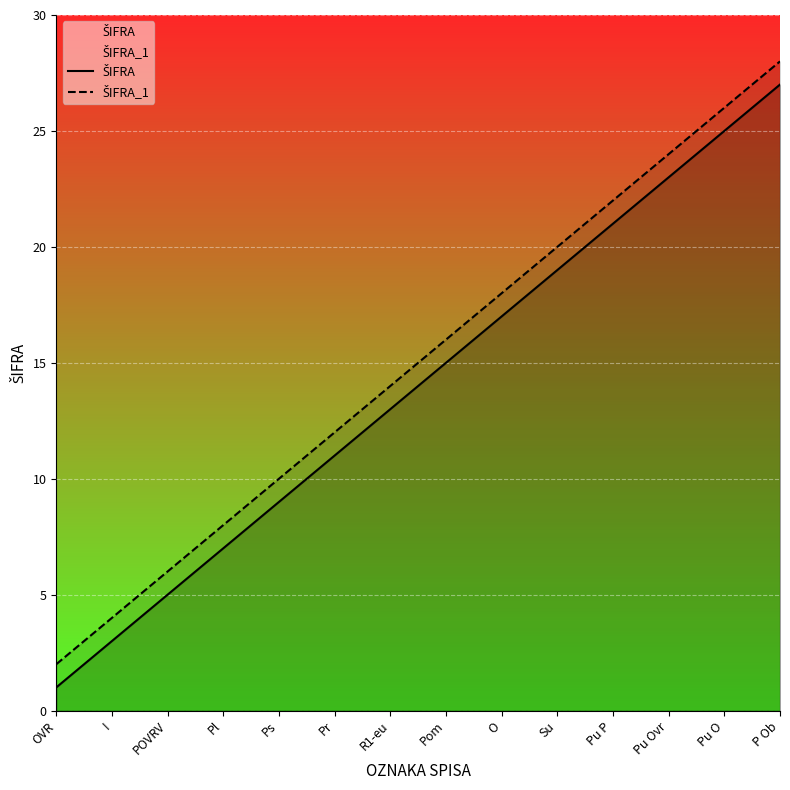

At I, list the series in order from largest to smallest.

ŠIFRA_1, ŠIFRA